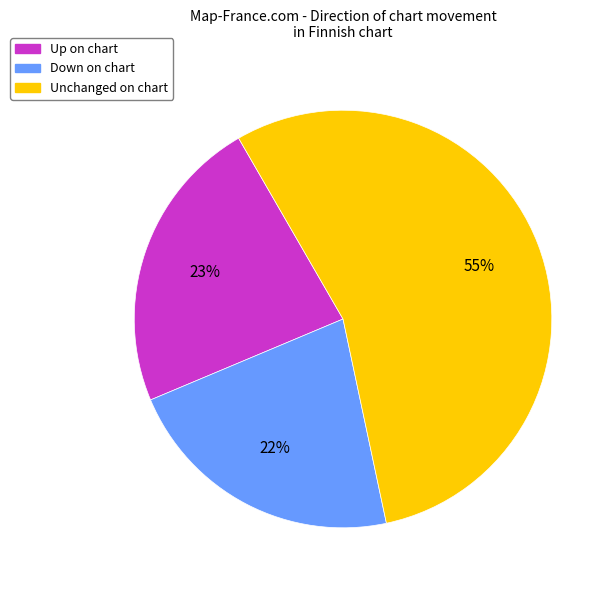

Is there a majority slice in this chart?

Yes